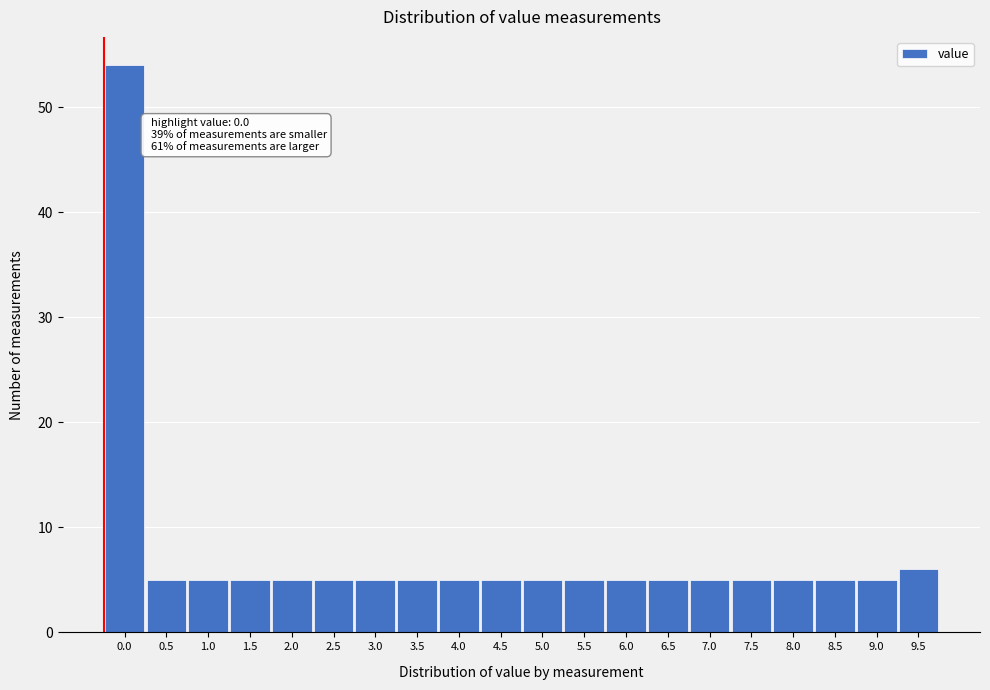

Reading left to right, transcribe all the data shown in this chart.

54	5	5	5	5	5	5	5	5	5	5	5	5	5	5	5	5	5	5	6